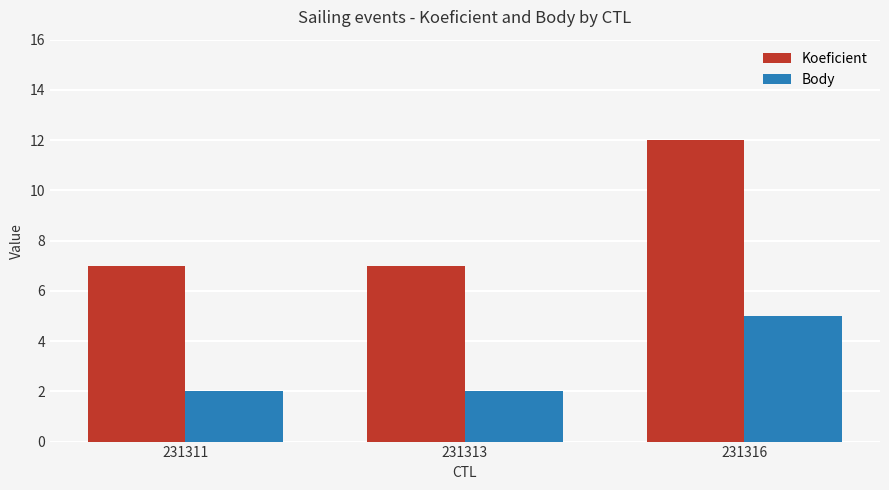

Rank the series by their average value, from highest to lowest.

Koeficient, Body